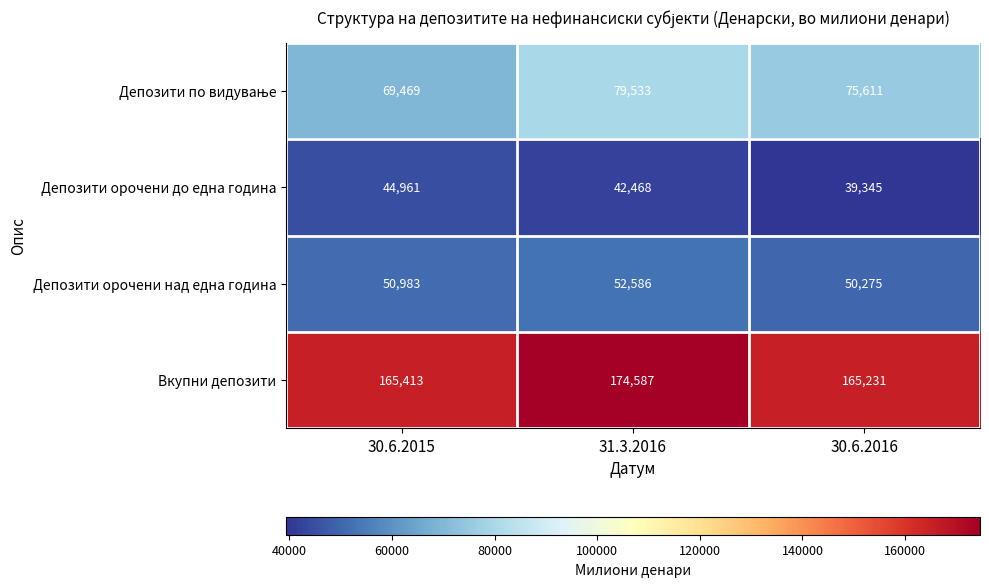

What is the maximum value shown in the chart?

174587